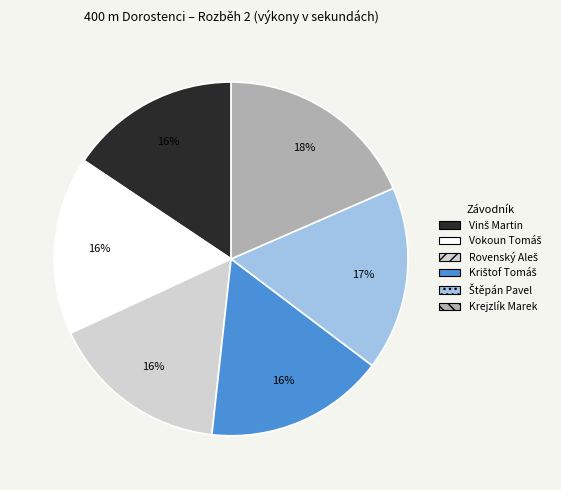

The Krejzlík Marek slice represents 8% of the pie. True or false?

False